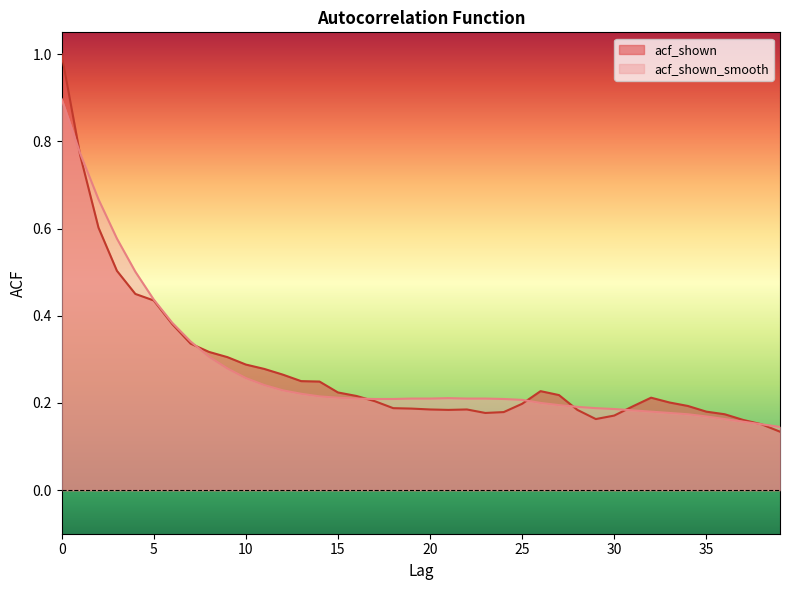

What is the value of the acf_shown_smooth point at the 22nd from the left?

0.2